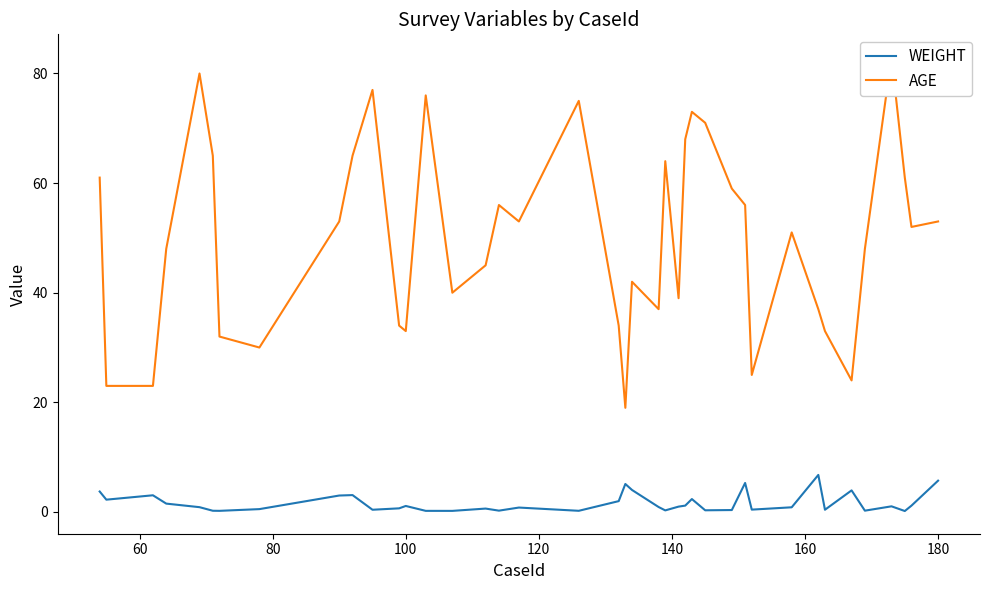

How many series are shown in this chart?

2